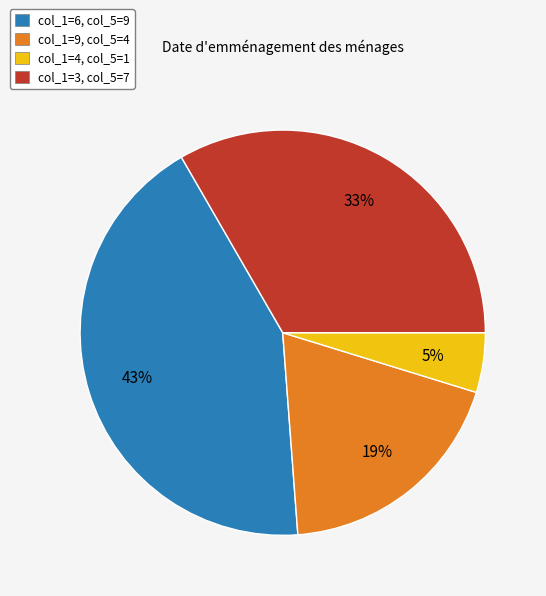

Rank the categories by value from lowest to highest.

col_1=4, col_5=1, col_1=9, col_5=4, col_1=3, col_5=7, col_1=6, col_5=9